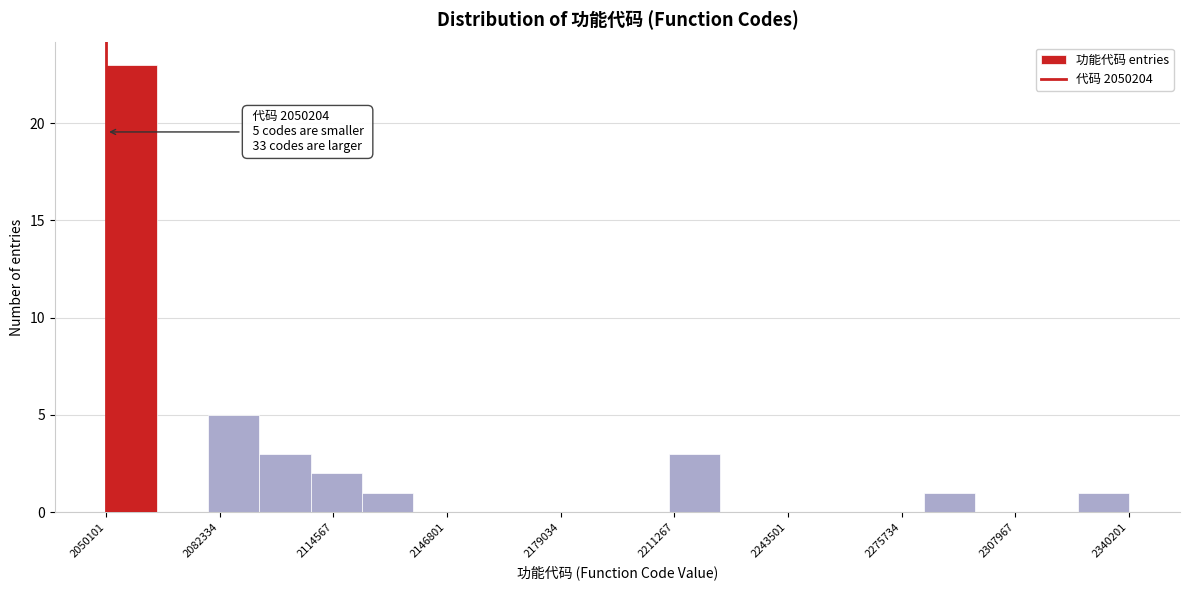

Read against the x-axis, roughly where is the centre of the tallest bar?

2055000